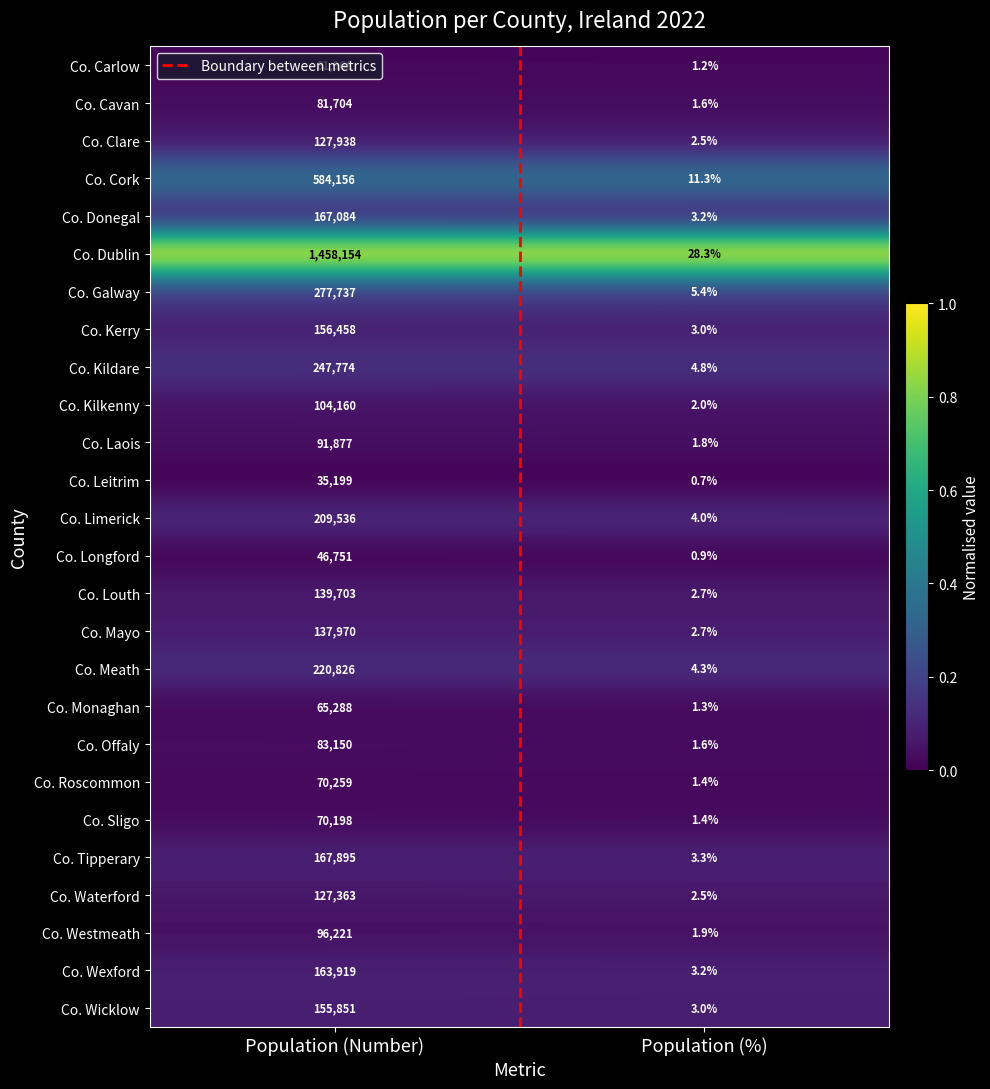

What is the sum of the Co. Galway values at Population (Number) and Population (%)?

277742.4